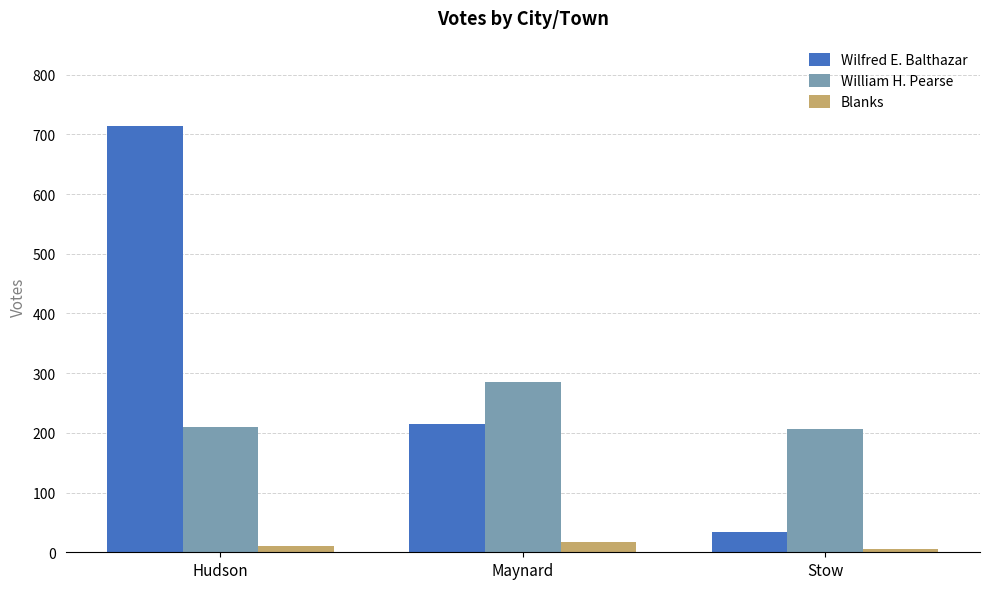

What is the difference between the maximum and second lowest values in the William H. Pearse series?

76